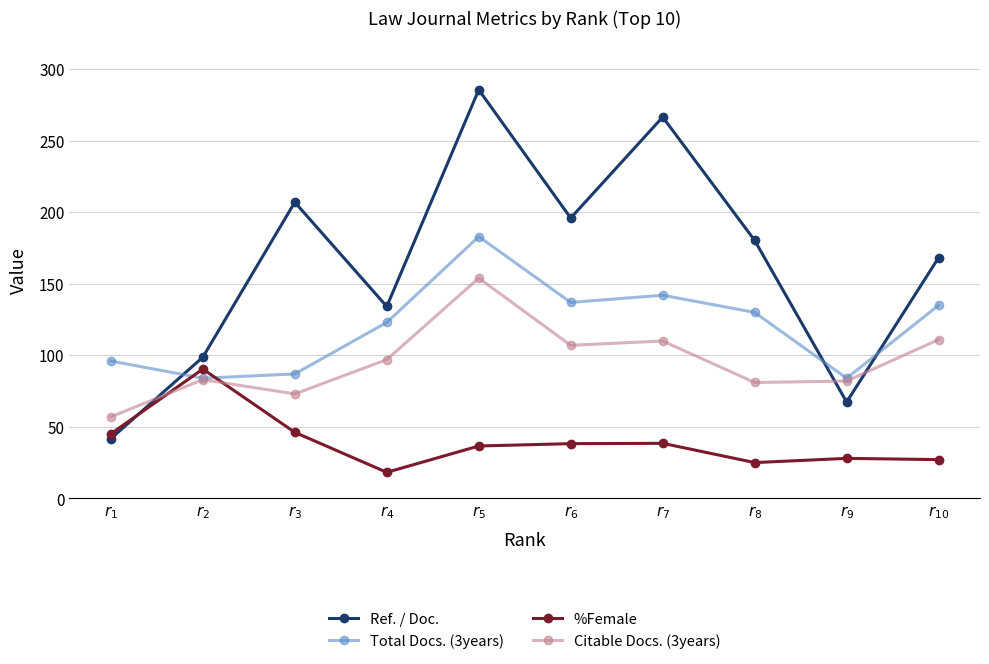

List the series in order of their peak value, lowest first.

%Female, Citable Docs. (3years), Total Docs. (3years), Ref. / Doc.